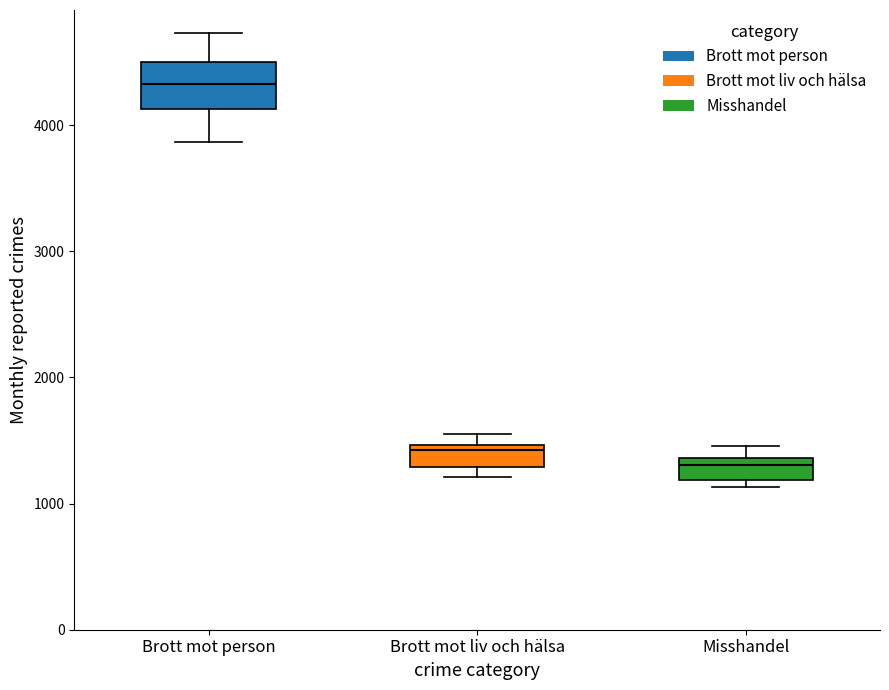

Where is the upper edge of the box for Misshandel on the y-axis? The values are not printed on the chart, so give them approximately, as read against the axis.

1400